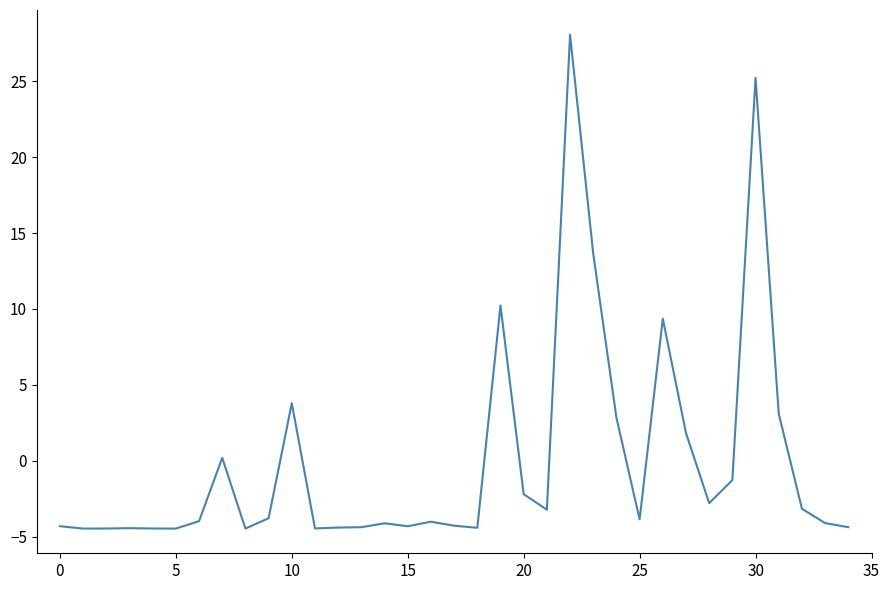

Is this an area chart (filled region under the line)?

No